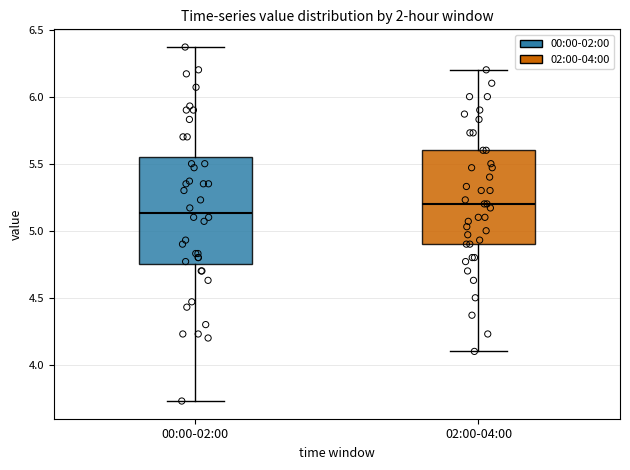

Where is the lower edge of the box for 02:00-04:00 on the y-axis? The values are not printed on the chart, so give them approximately, as read against the axis.

4.90